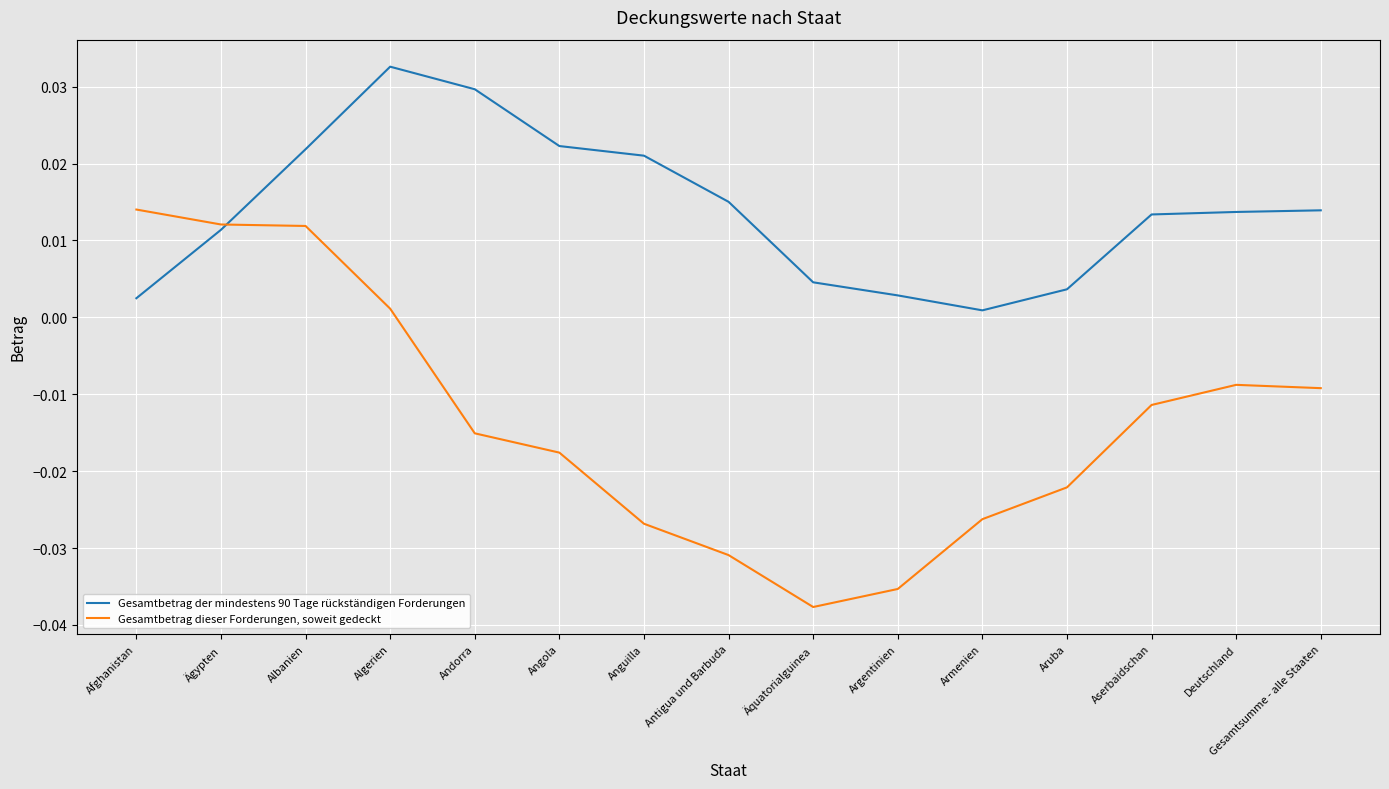

List the series in order of their overall mean, highest first.

Gesamtbetrag der mindestens 90 Tage rückständigen Forderungen, Gesamtbetrag dieser Forderungen, soweit gedeckt